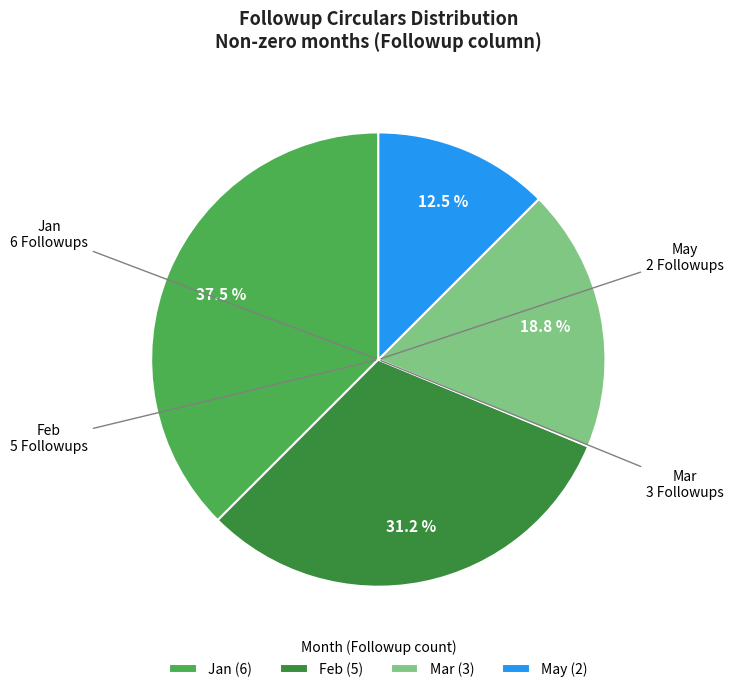

How many segments does this pie chart have?

4